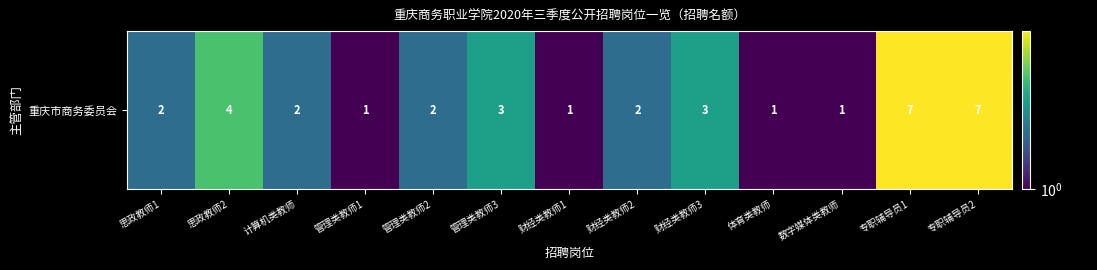

At which category does the chart reach its peak across all series?

专职辅导员1